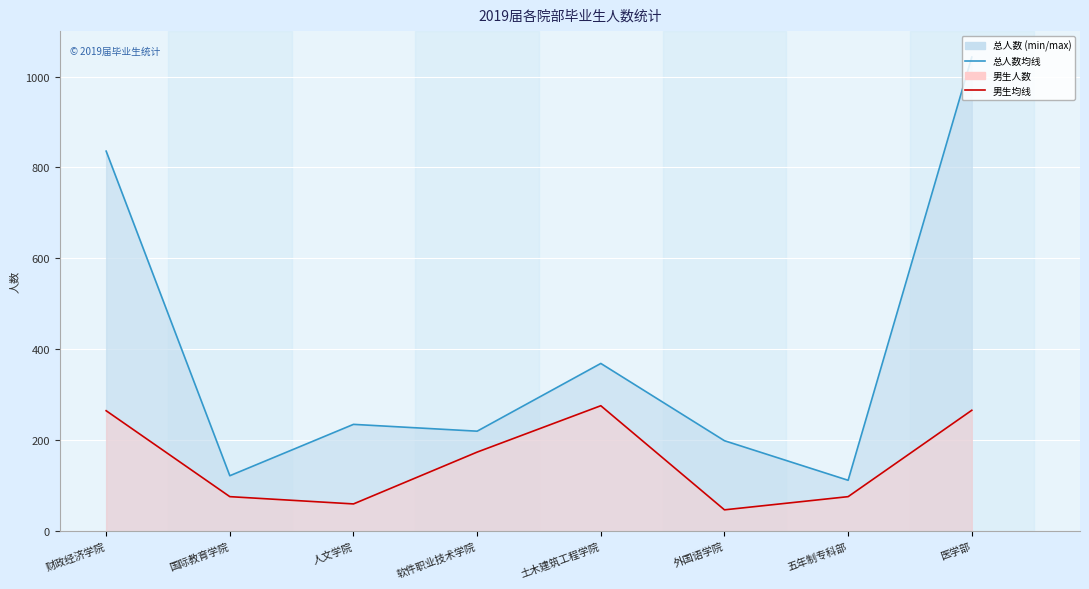

At which category is the sum across all series the highest?

医学部